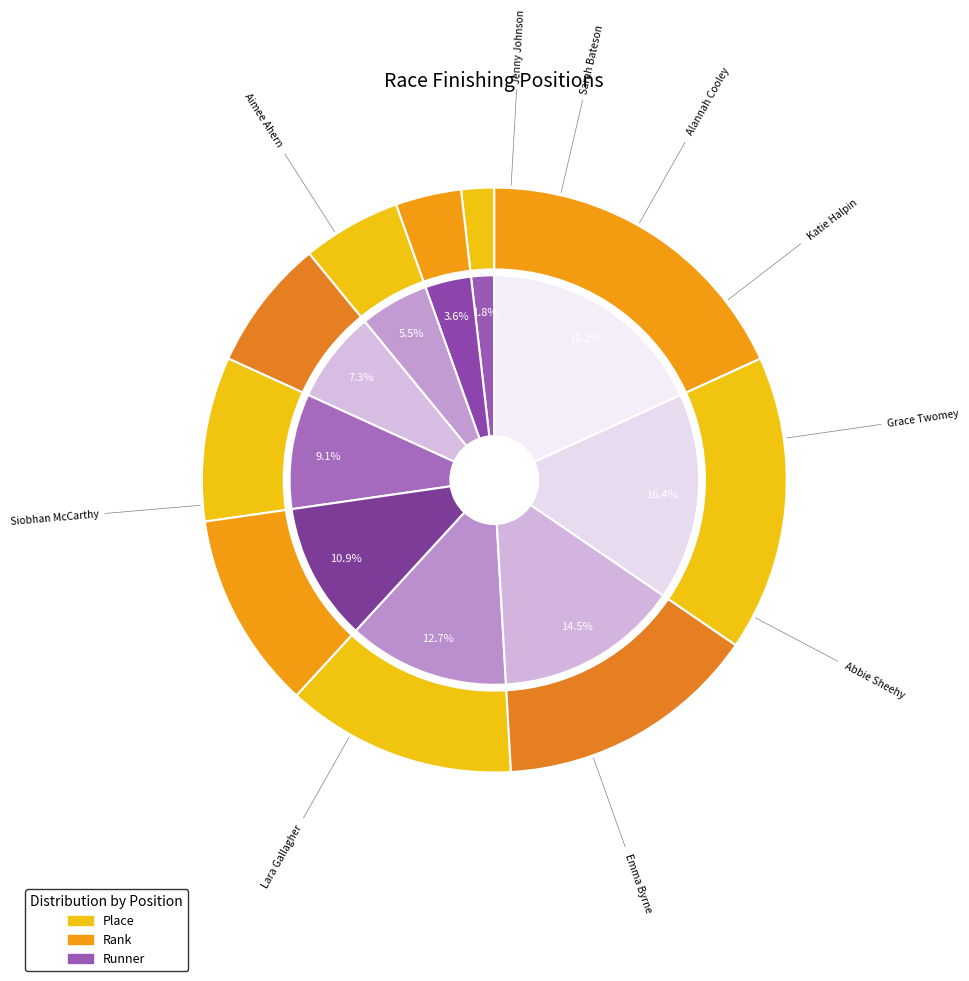

How much of the chart is everything except Grace Twomey?

90.9%